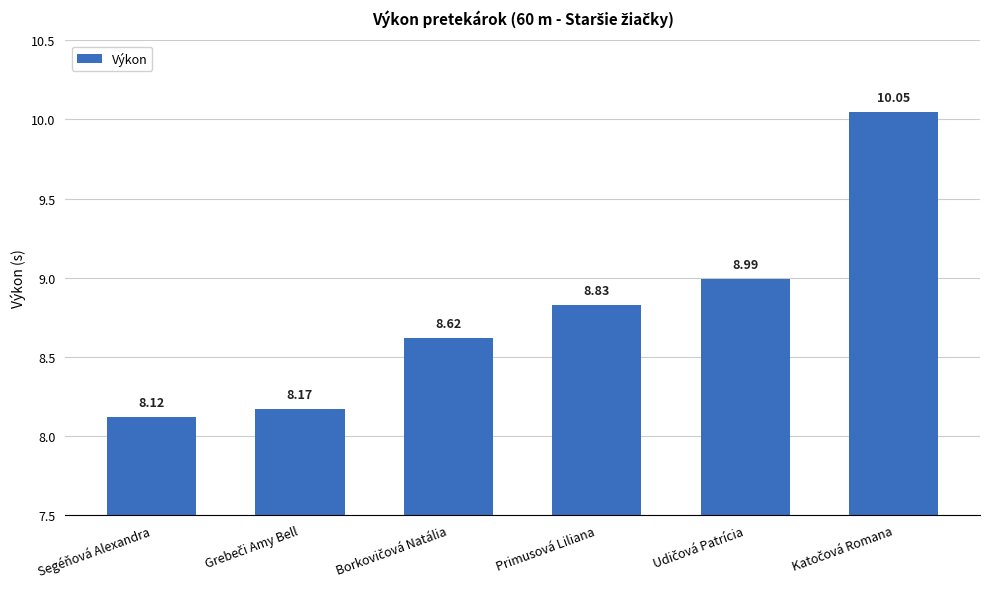

What is the change in value from Segéňová Alexandra to Primusová Liliana?

+0.7